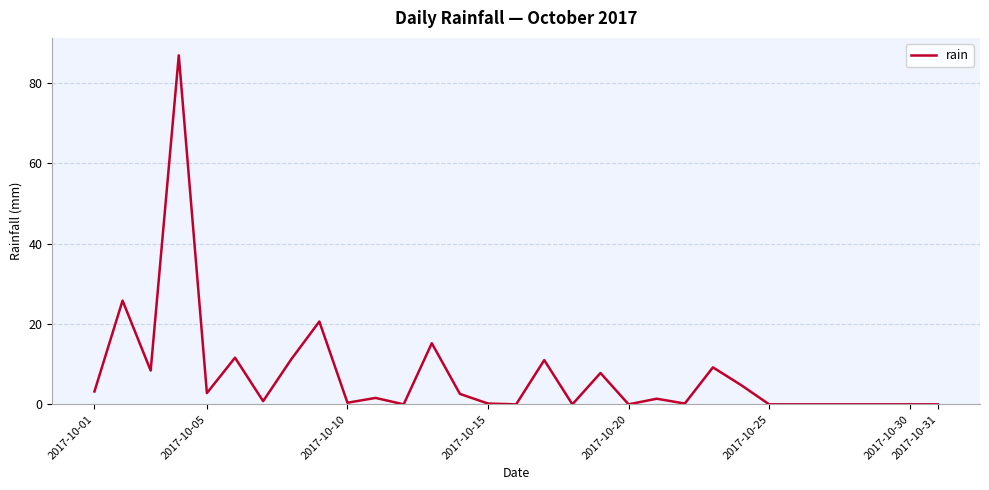

How many series are shown in this chart?

1